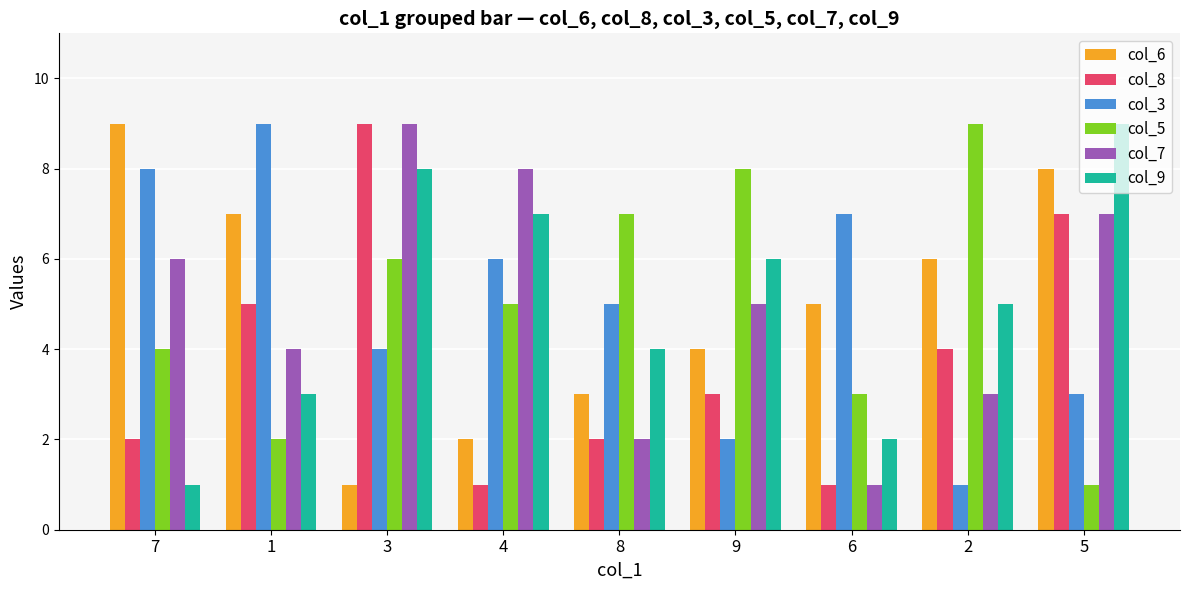

Reading right to left, list all the values displayed in this chart.

col_6: 8	6	5	4	3	2	1	7	9
col_8: 7	4	1	3	2	1	9	5	2
col_3: 3	1	7	2	5	6	4	9	8
col_5: 1	9	3	8	7	5	6	2	4
col_7: 7	3	1	5	2	8	9	4	6
col_9: 9	5	2	6	4	7	8	3	1